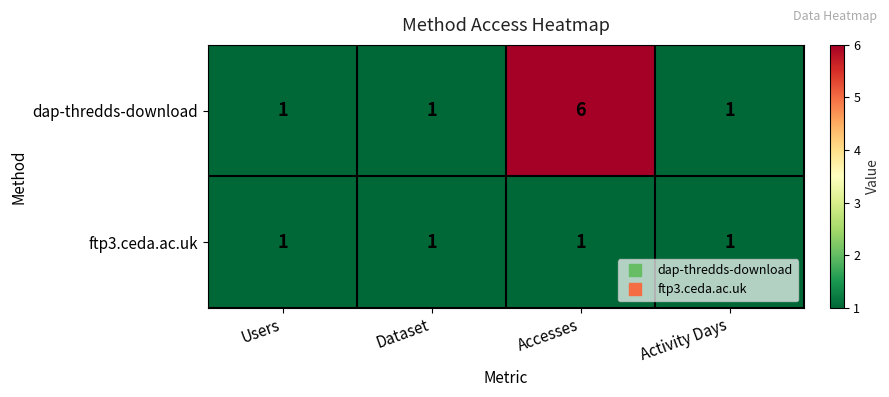

What is the sum of the dap-thredds-download values at Accesses and Users?

7